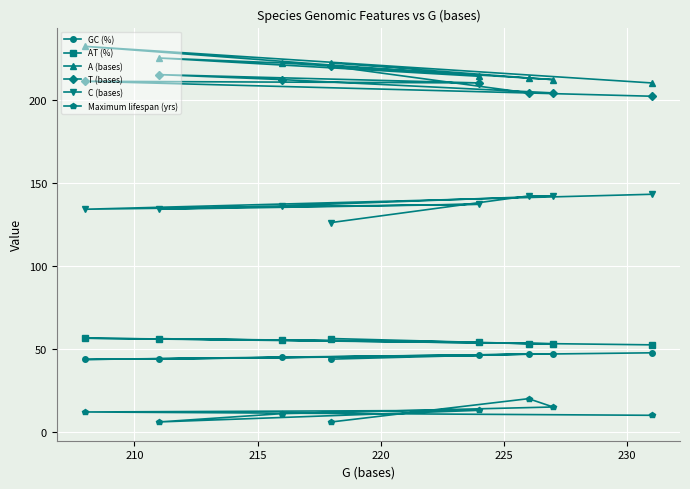

What is the minimum value shown in the chart?

6.0